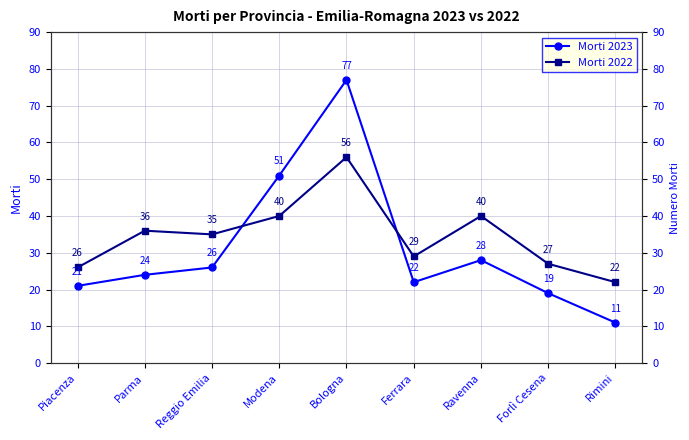

What position from the right is Ravenna?

3